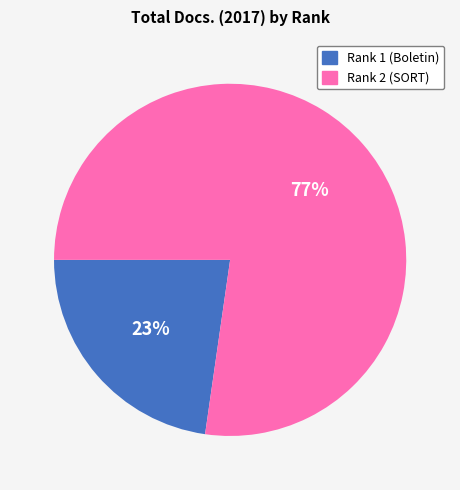

How many slices are in this pie chart?

2